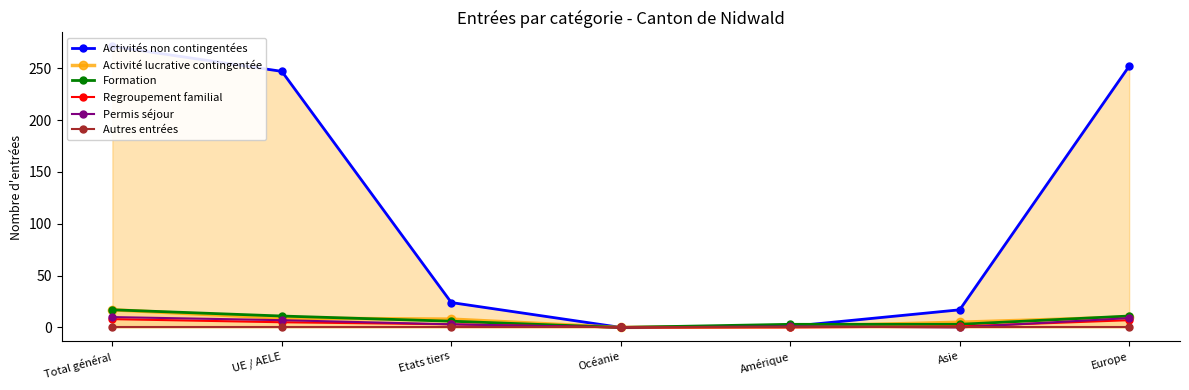

Rank the series at Etats tiers from lowest to highest value.

Autres entrées, Regroupement familial, Permis séjour, Formation, Activité lucrative contingentée, Activités non contingentées